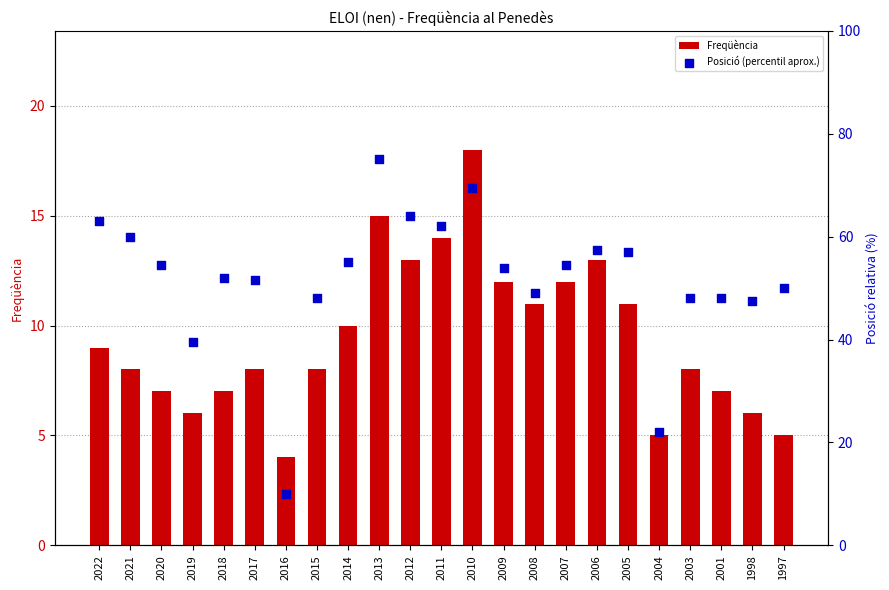

Which series has the largest total across all categories?

Posició (percentil aprox.)